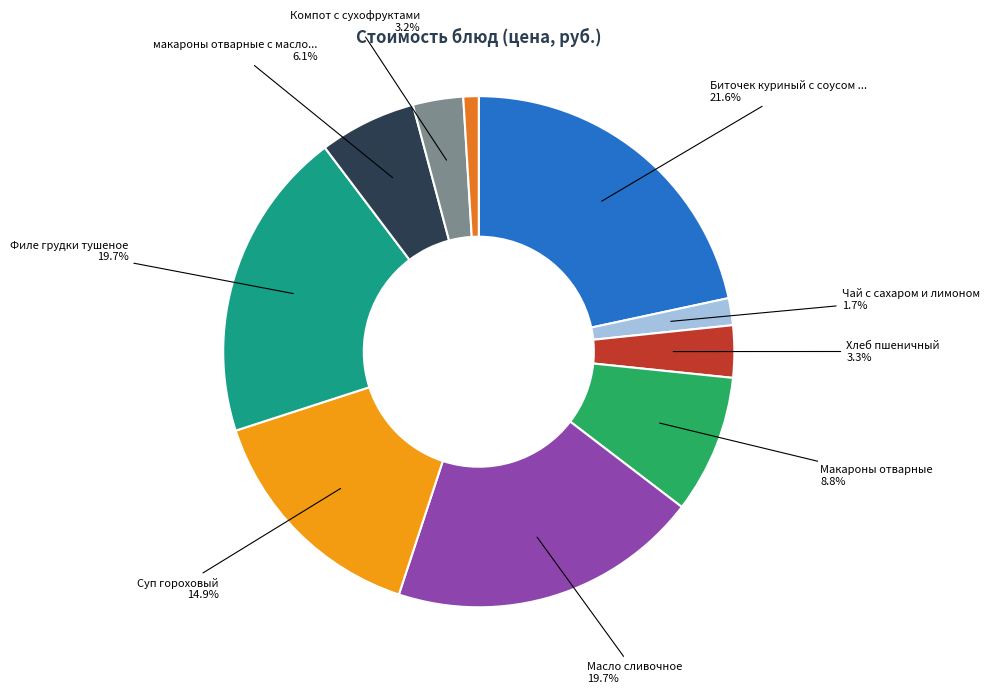

To the nearest percent, what is the average slice percentage?

10%